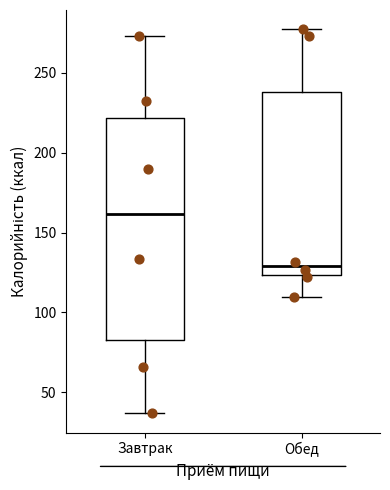

Comparing the boxes themselves (not the whiskers), which one is the tallest?

Завтрак